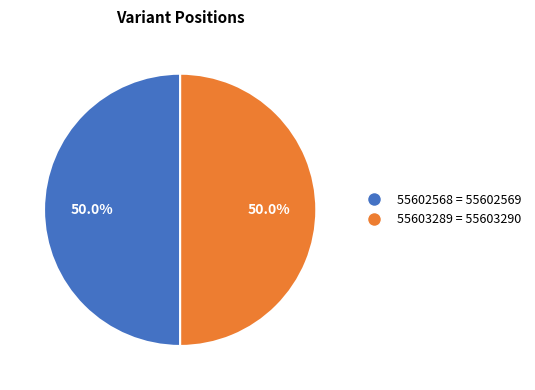

What percentage is NOT represented by 55603289?

50.0%